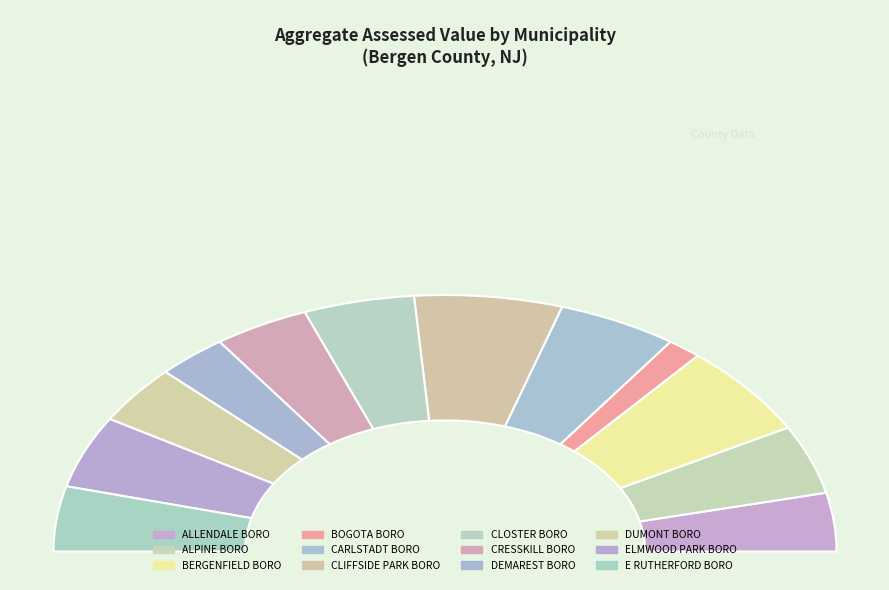

Rank the categories by value from lowest to highest.

BOGOTA BORO, DEMAREST BORO, ALLENDALE BORO, DUMONT BORO, CRESSKILL BORO, E RUTHERFORD BORO, ALPINE BORO, ELMWOOD PARK BORO, CLOSTER BORO, CARLSTADT BORO, BERGENFIELD BORO, CLIFFSIDE PARK BORO